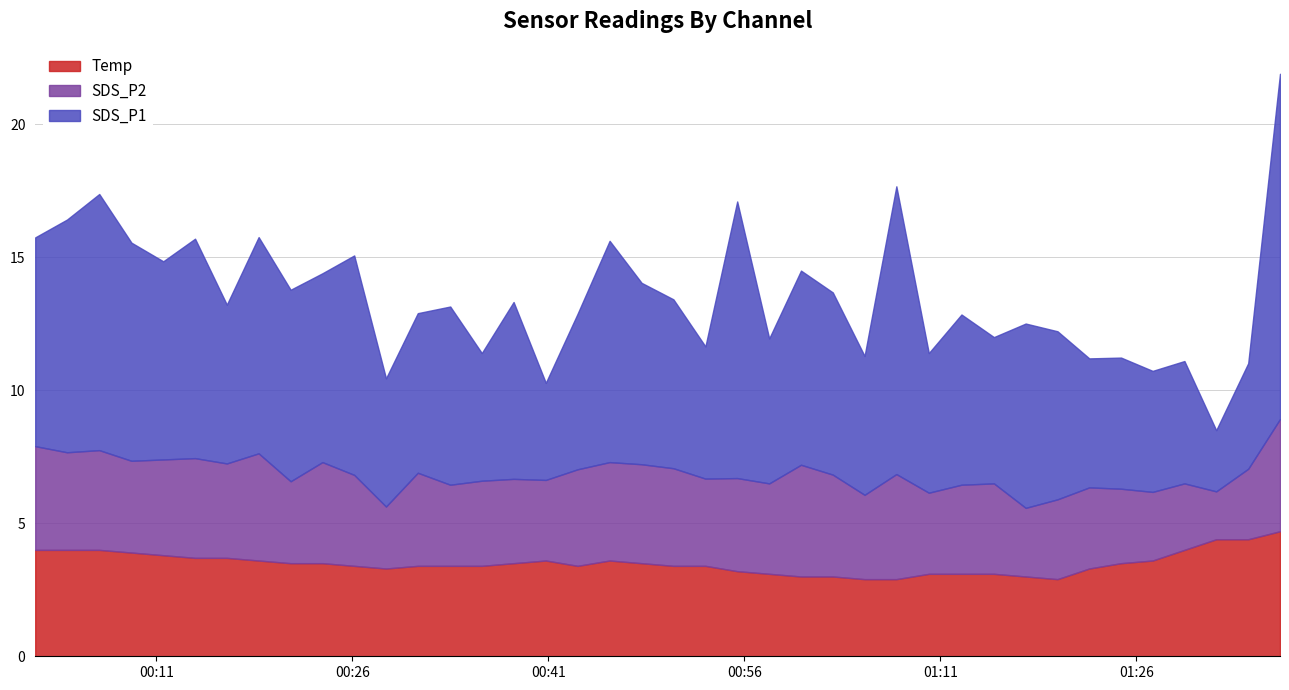

What position from the right is 2022/02/19 01:05:12?

14